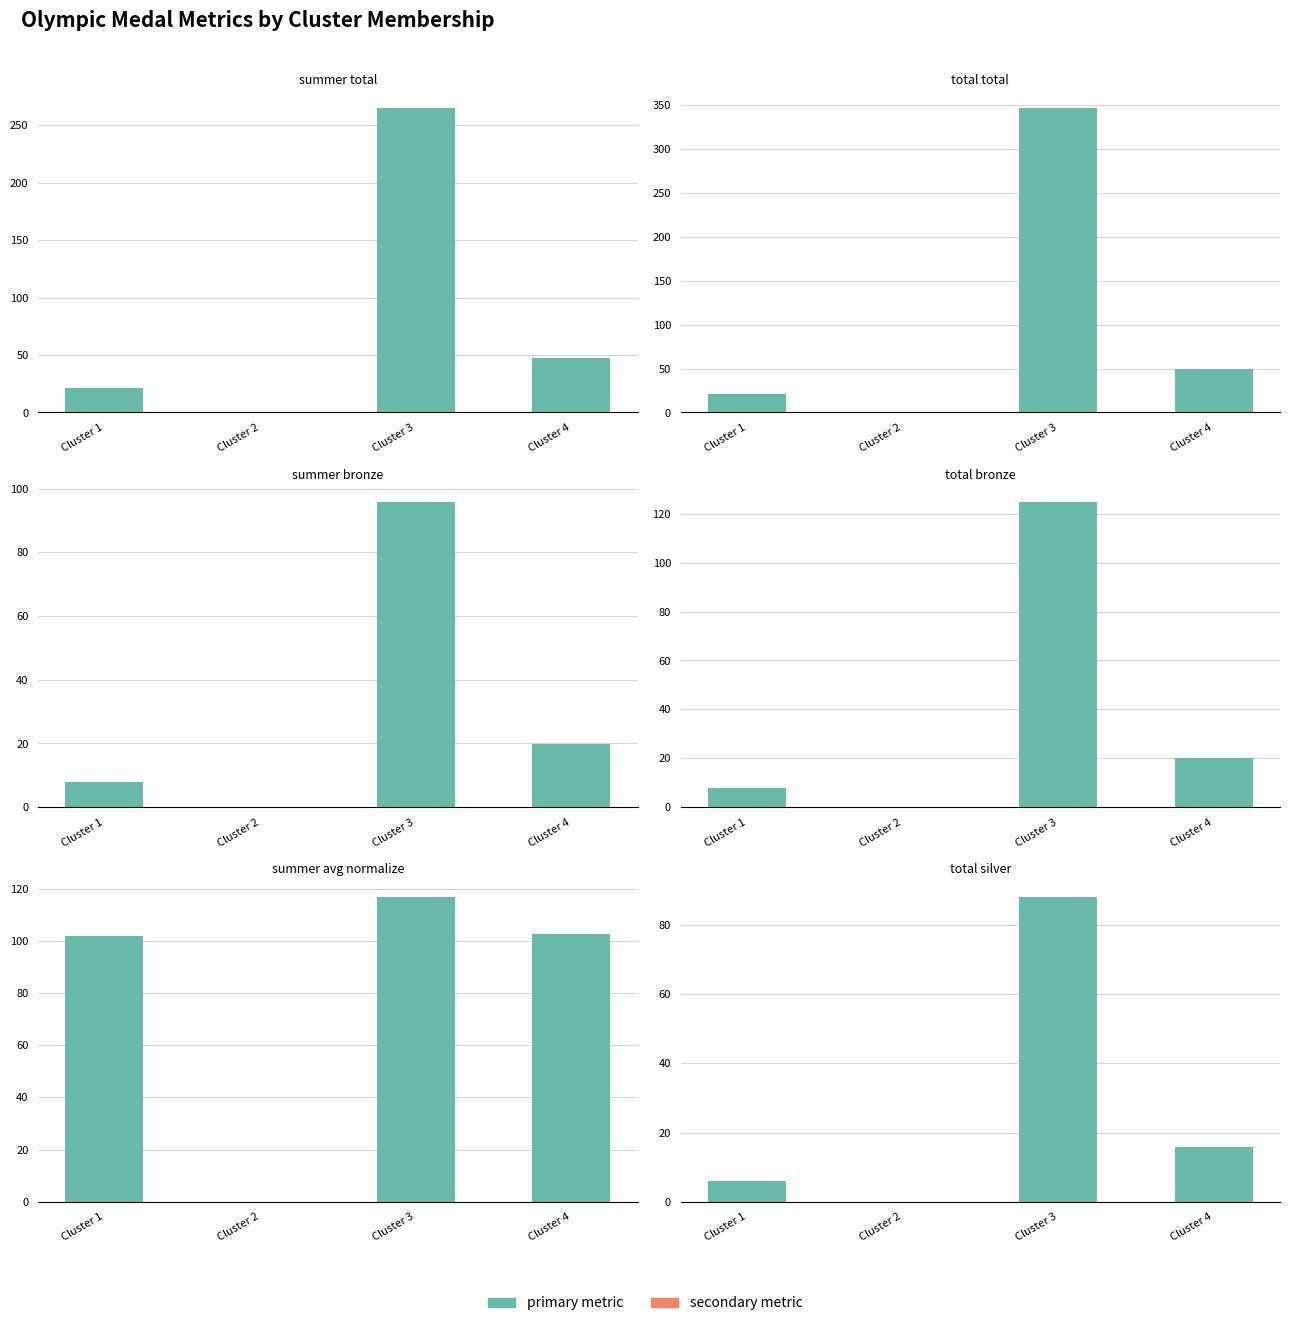

Is the value of summer_bronze at Cluster 2 greater than the value of summer_avg_normalize at Cluster 3?

No